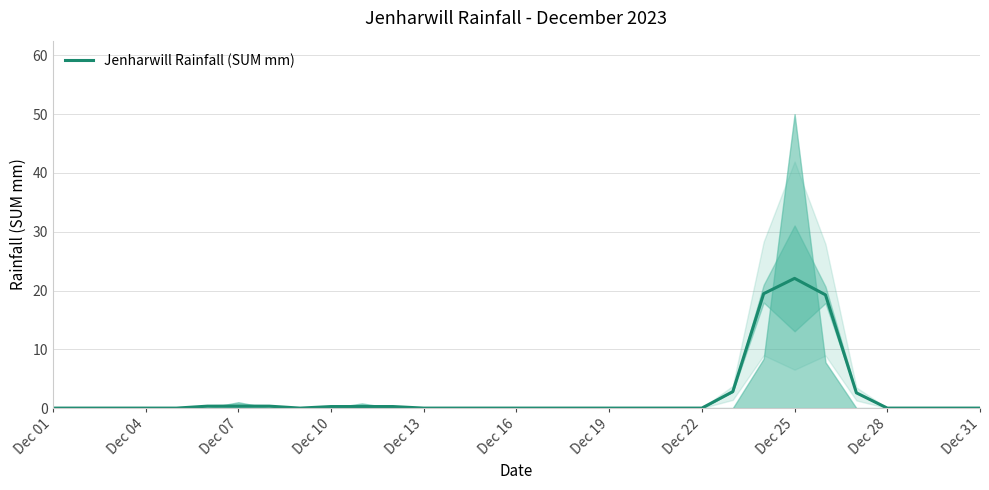

How many values exceed 0?

11